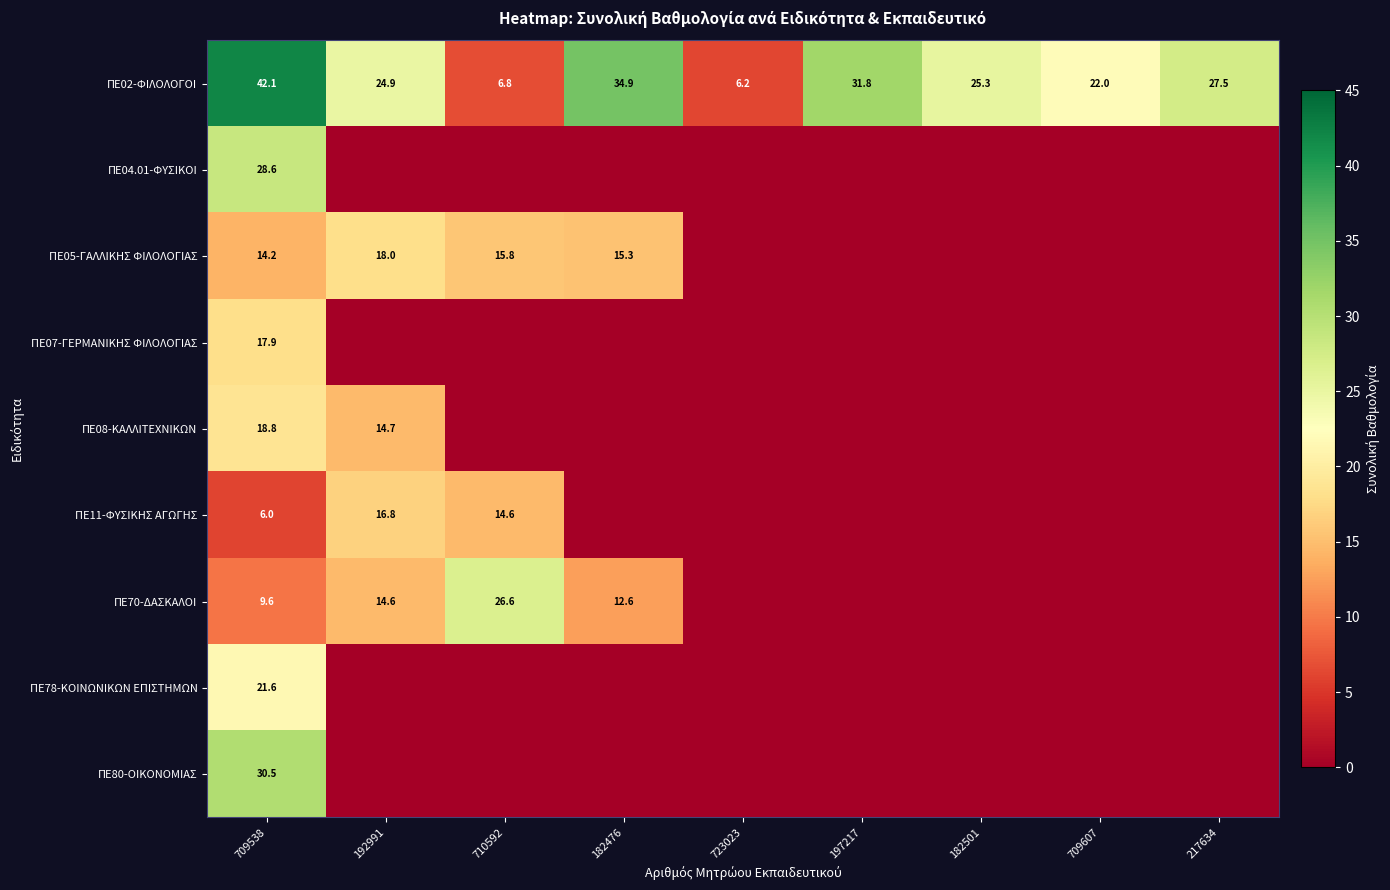

What is the difference between the ΠΕ02-ΦΙΛΟΛΟΓΟΙ values at 197217 and 709607?

9.8